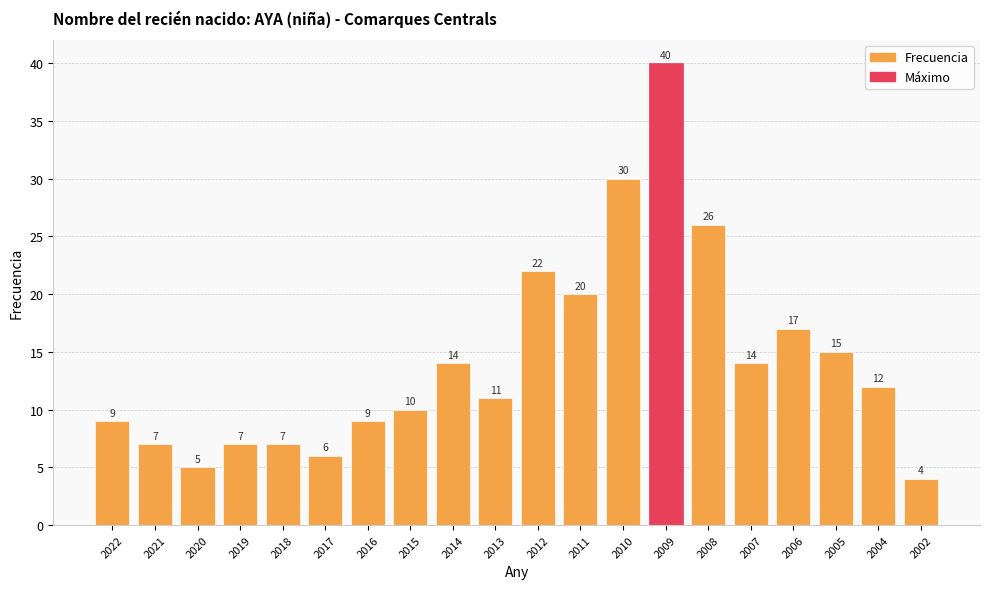

Between 2010 and 2017, which is larger?

2010